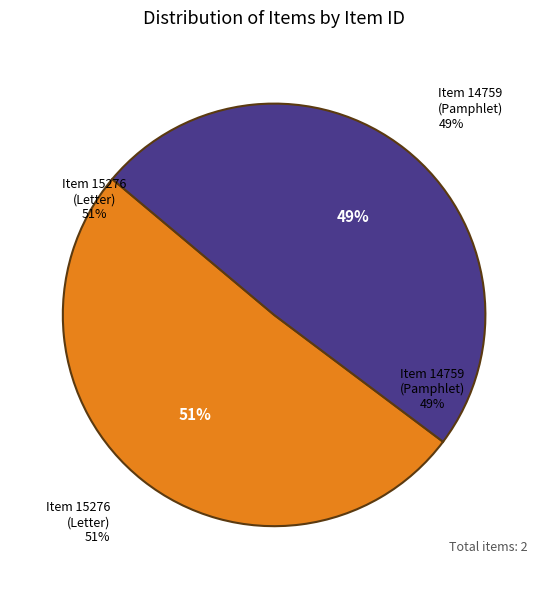

How many segments does this pie chart have?

2